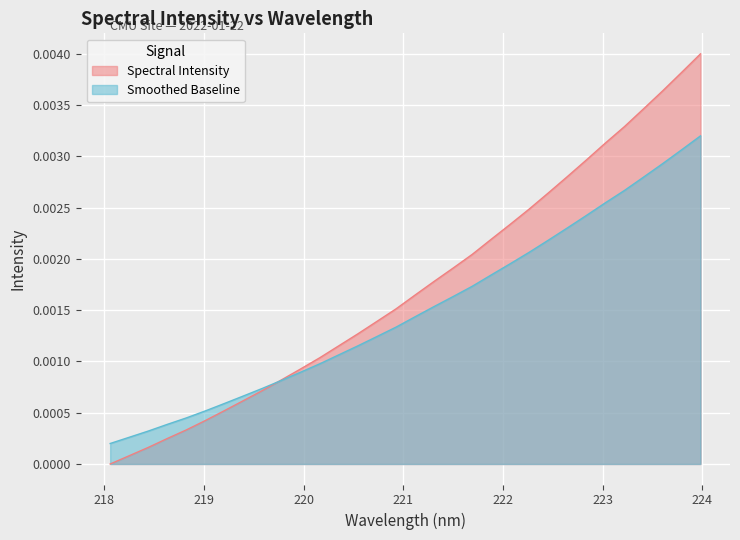

List the labels in order of value, largest first.

223.9802, 223.7895, 223.5987, 223.408, 223.2172, 223.0264, 222.8355, 222.6447, 222.4538, 222.263, 222.0721, 221.8812, 221.6902, 221.4993, 221.3083, 221.1174, 220.9264, 220.7354, 220.5444, 220.3533, 220.1623, 219.9712, 219.7801, 219.589, 219.3979, 219.2067, 219.0156, 218.8244, 218.6332, 218.442, 218.2508, 218.0596